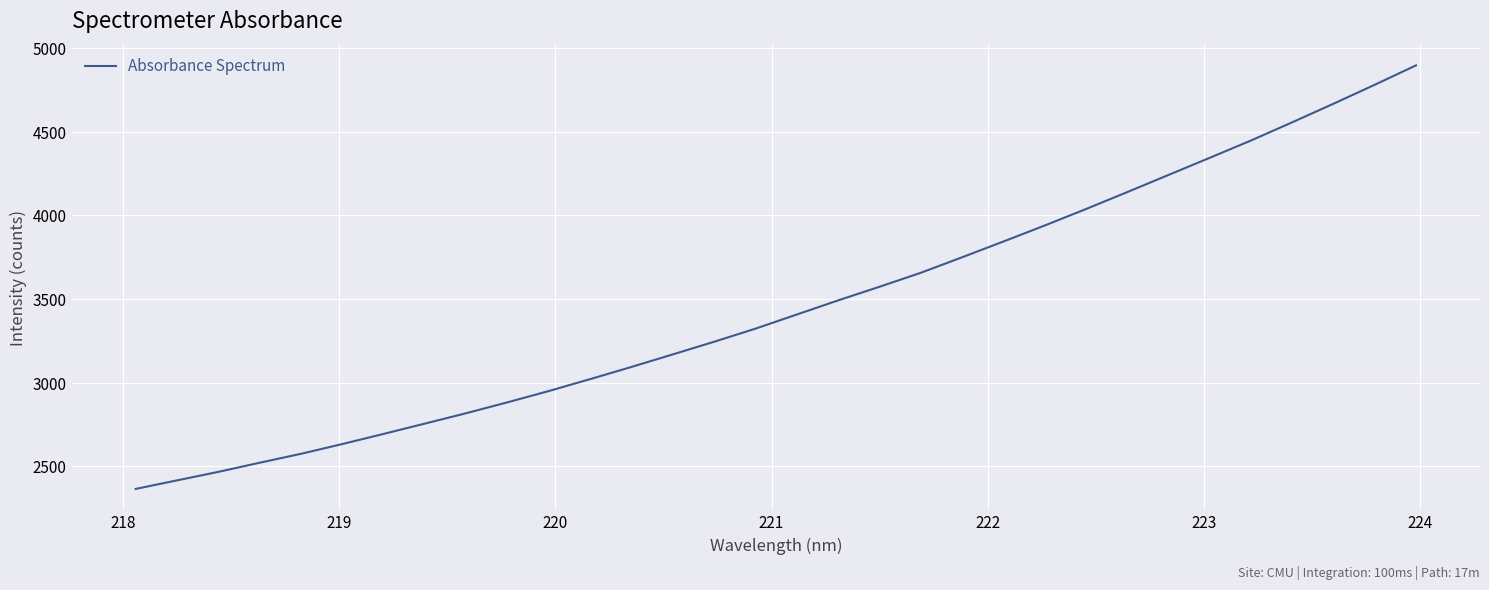

What is the smallest value displayed?

2363.4